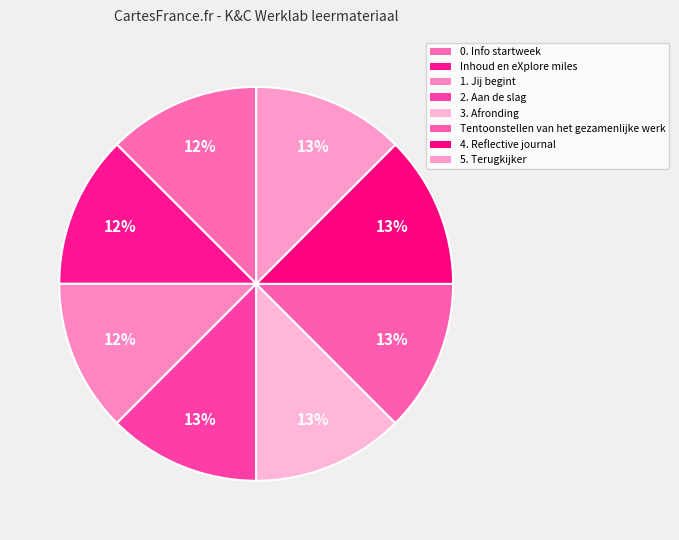

How many segments does this pie chart have?

8